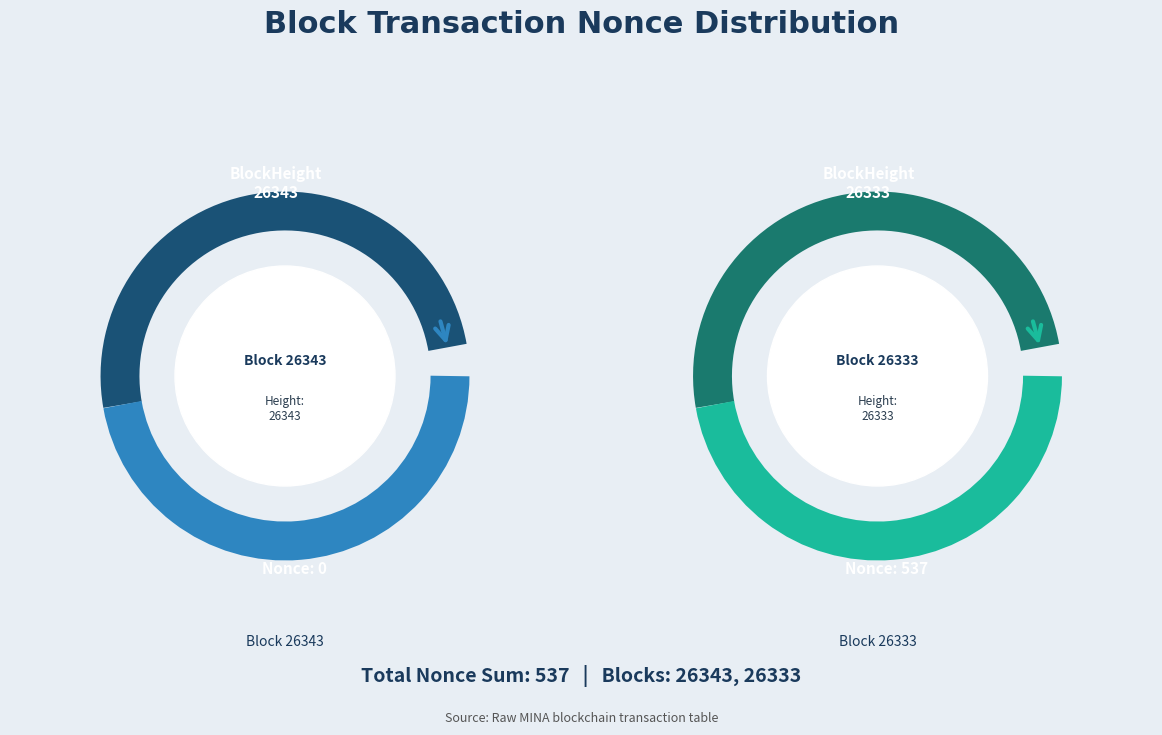

Is there any slice that represents more than half of the pie?

Yes